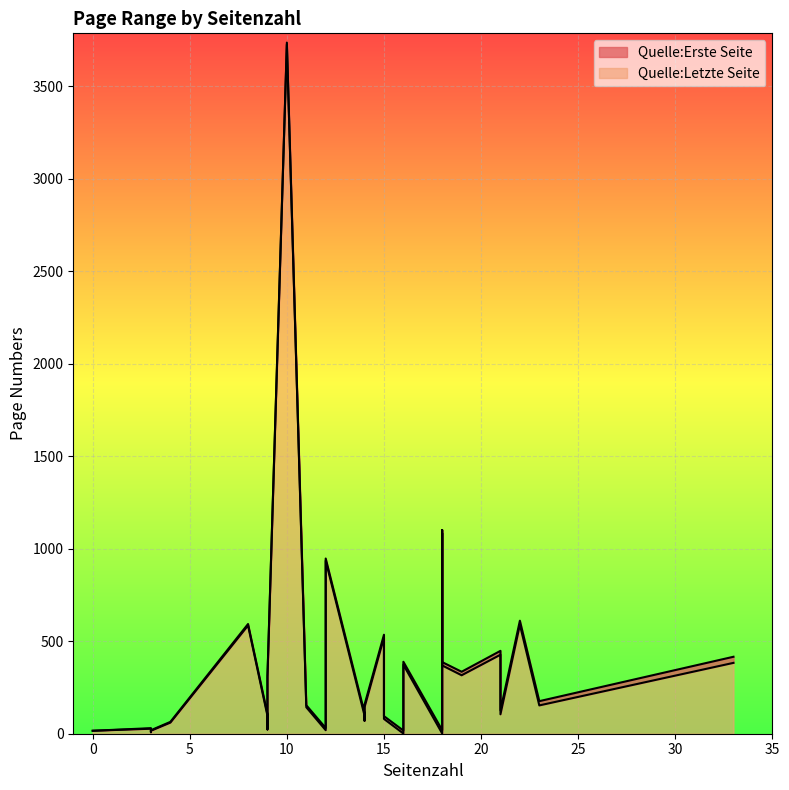

Rank the categories by Quelle:Erste Seite value from lowest to highest.

18, 18, 16, 16, 3, 0, 3, 12, 12, 9, 3, 4, 14, 15, 9, 14, 21, 11, 14, 23, 9, 19, 18, 16, 33, 21, 18, 15, 8, 22, 12, 18, 10